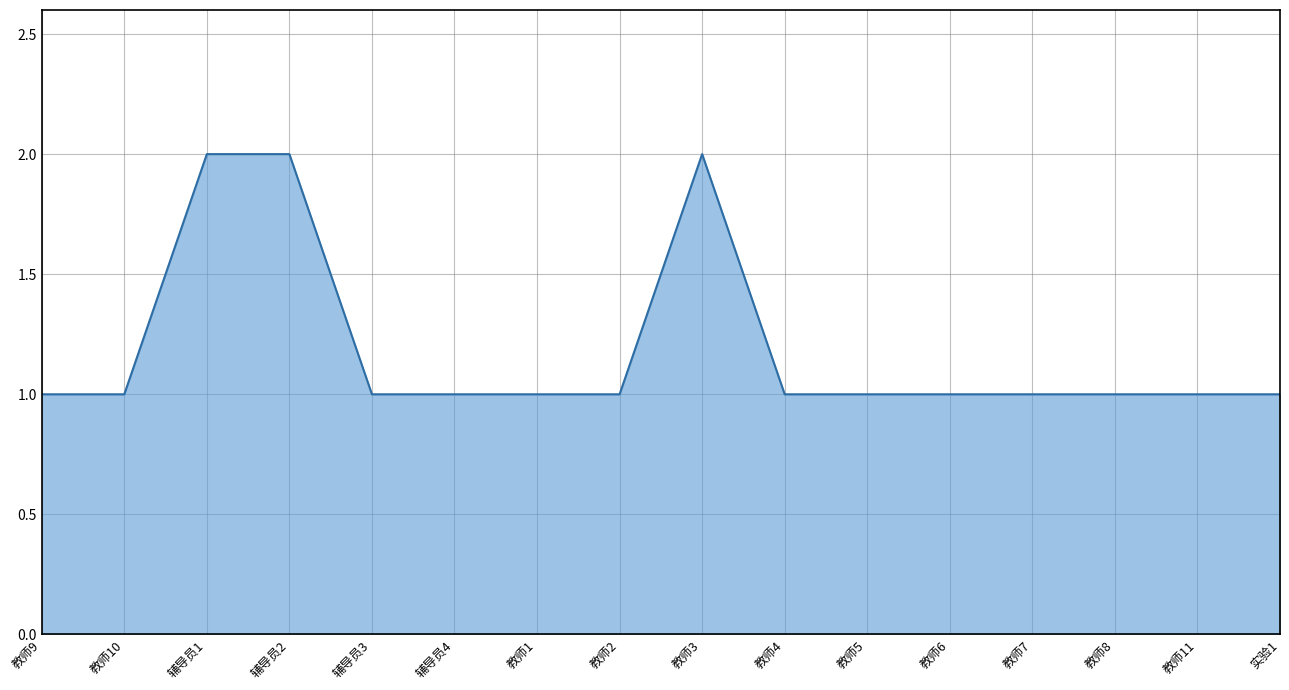

What is the label of the 12th point from the left?

教师6